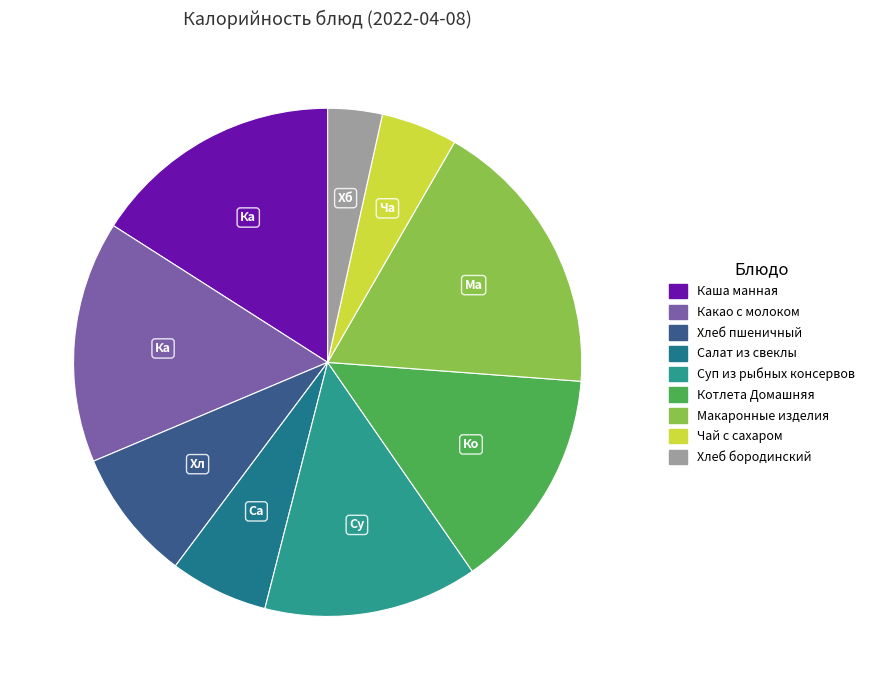

To the nearest percent, what percentage of the pie is Макаронные изделия?

18%